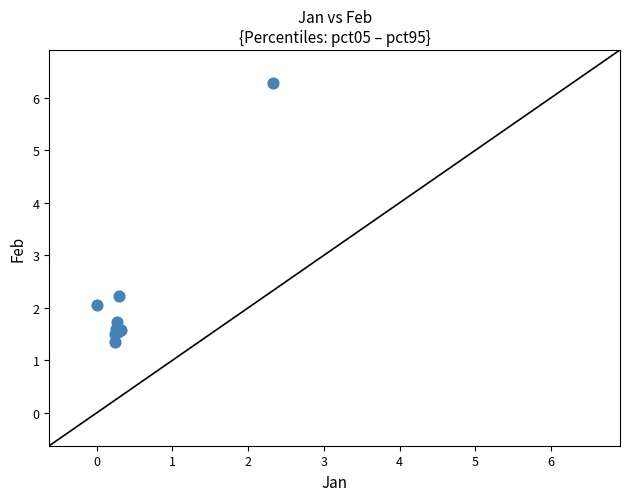

What Y value in the scatter plot is closest to 3?

2.2